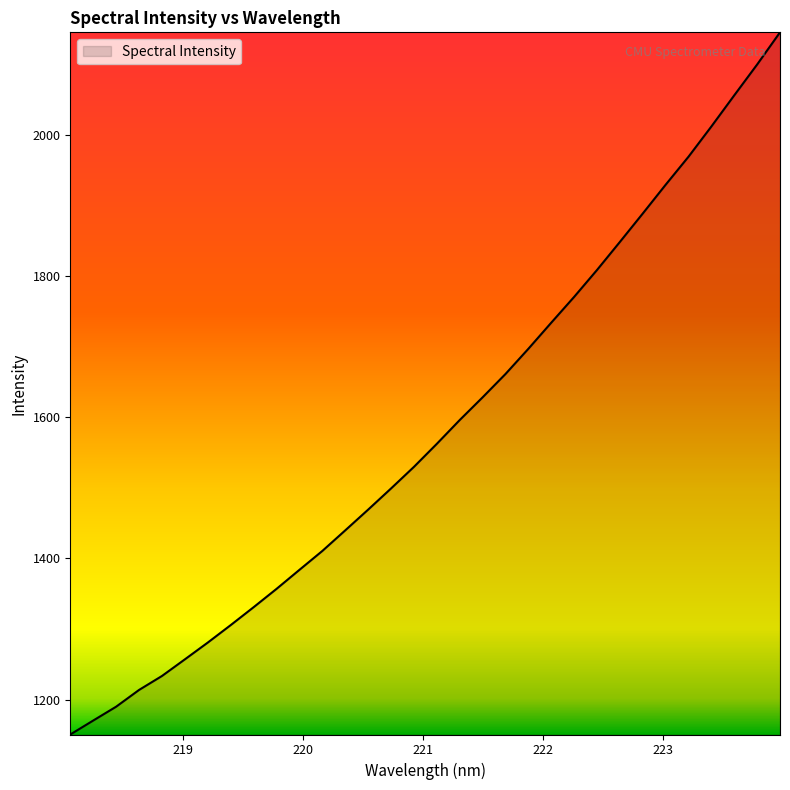

What is the difference between the maximum and second lowest values?

975.3